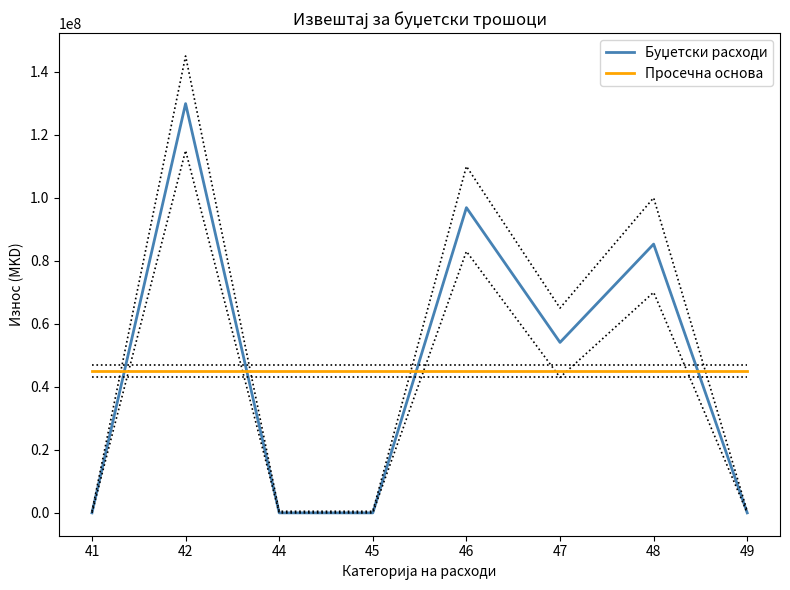

Where is the first local minimum for Буџетски расходи?

47